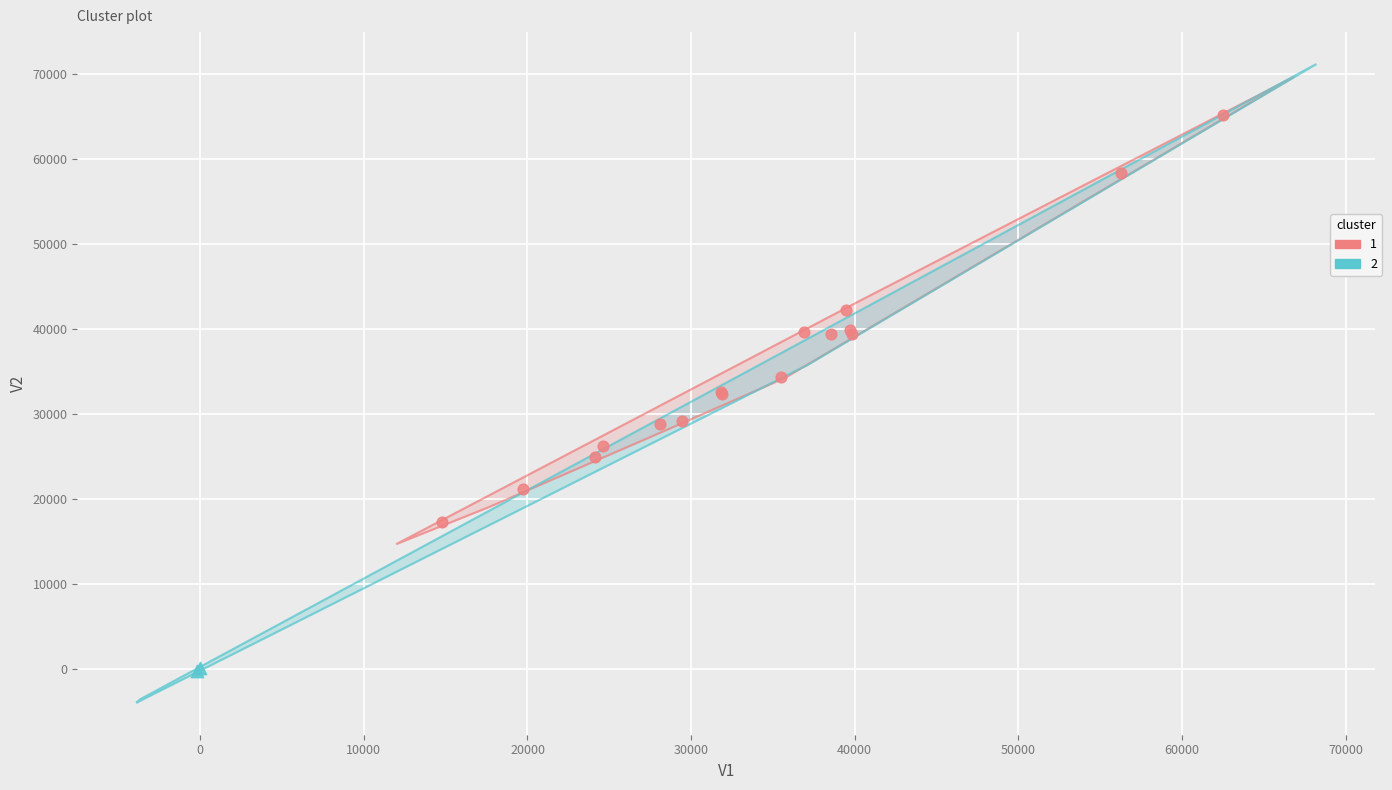

What are all the series names shown in the legend?

1, 2